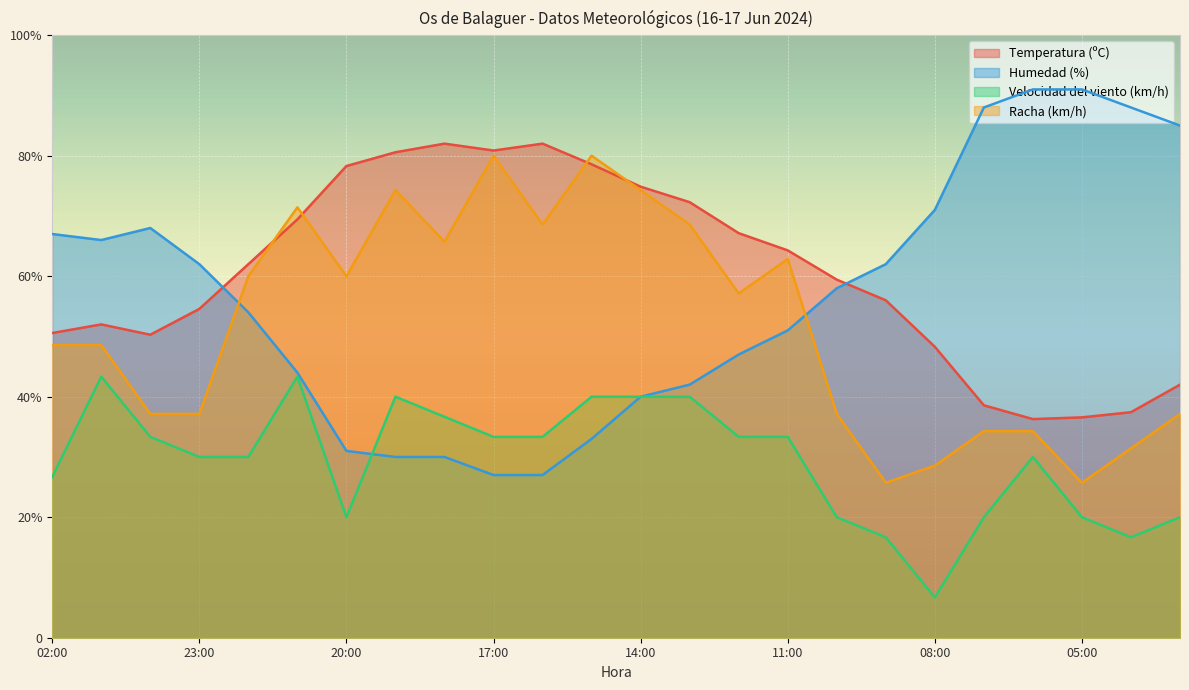

True or false: Velocidad del viento (km/h) and Racha (km/h) cross at least once.

False